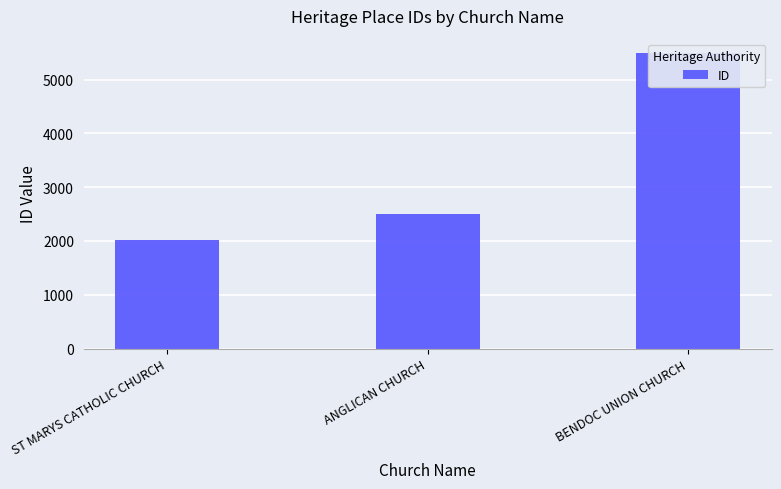

What is the smallest value displayed?

2024